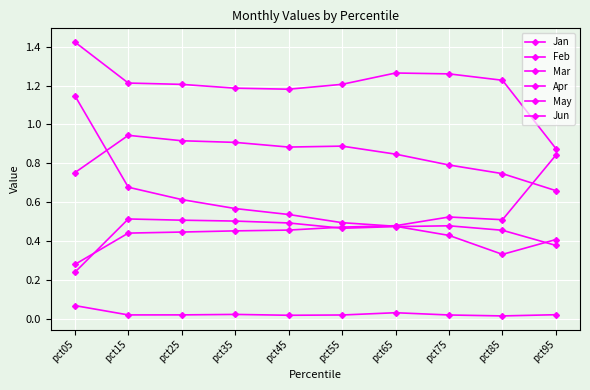

Count the number of data series in this chart.

6